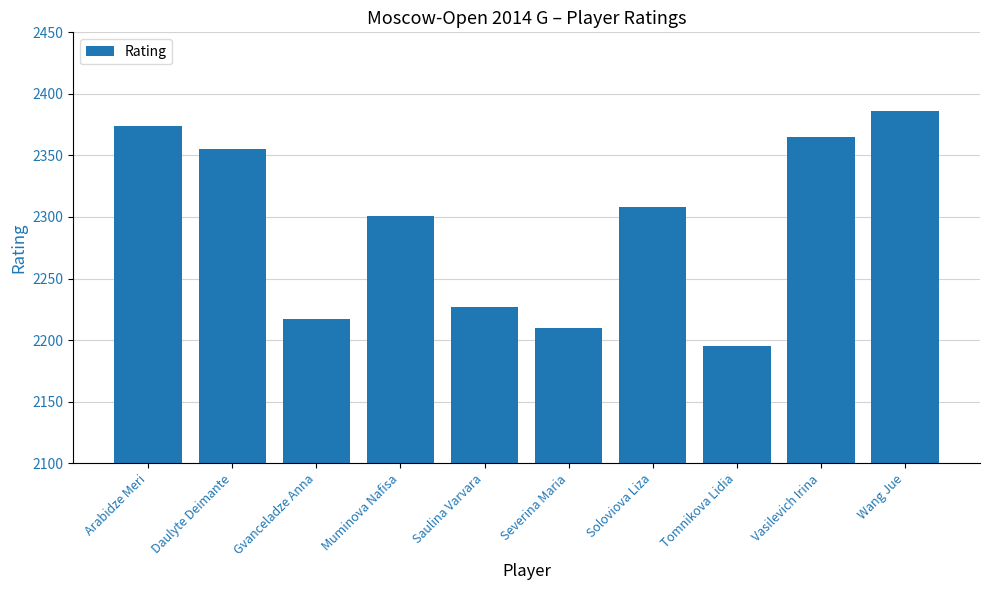

Which label corresponds to the smallest value in the chart?

Tomnikova Lidia